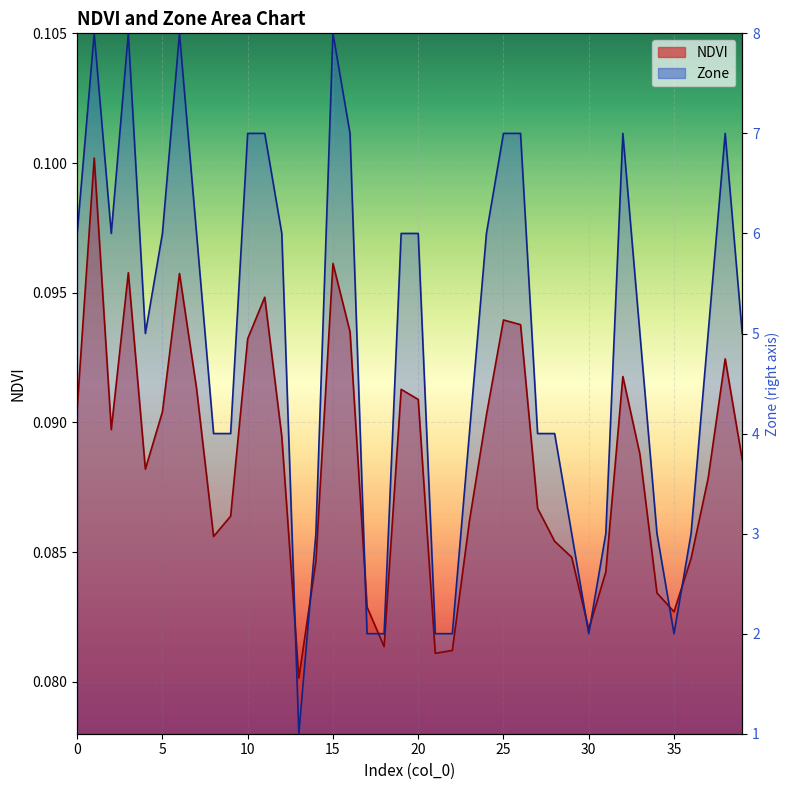

Read the Zone value at 30.

0.1